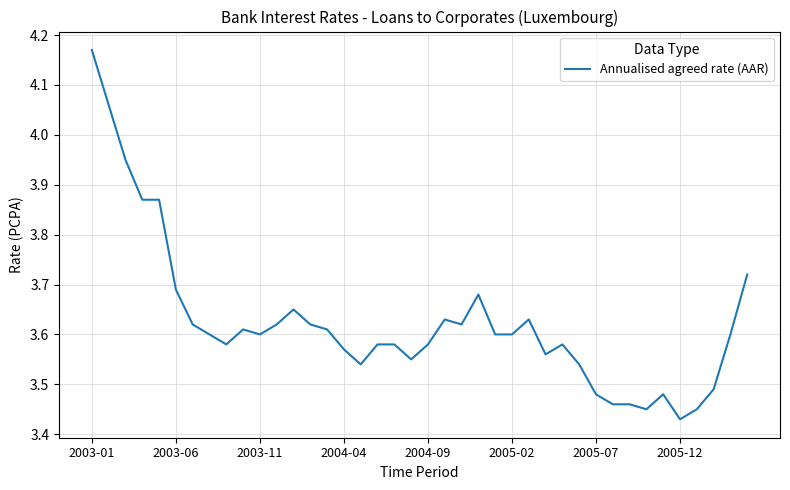

What is the difference between the maximum and minimum values?

0.7